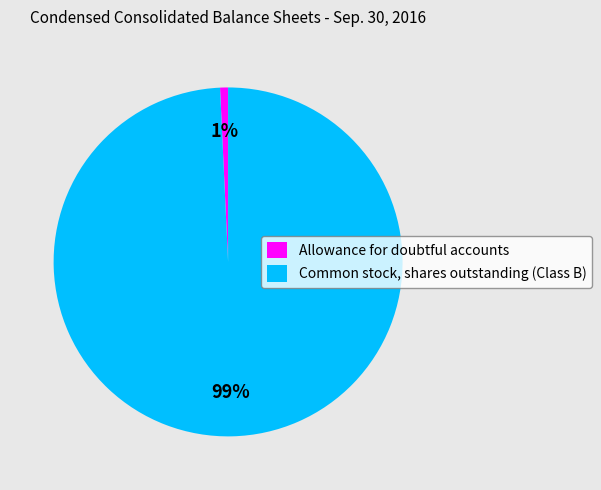

To the nearest percent, what percentage of the pie is Common stock, shares outstanding (Class B)?

99%